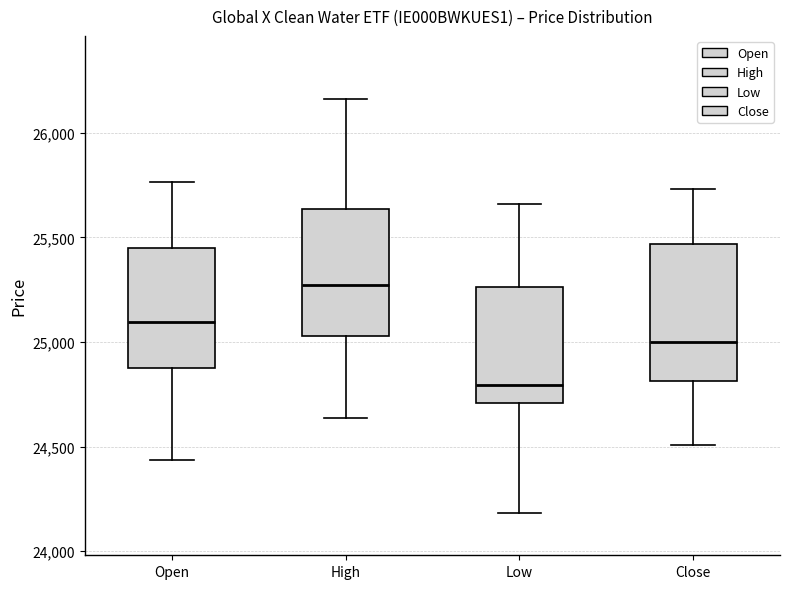

Which box is the tallest, from its lower edge to its upper edge?

Close